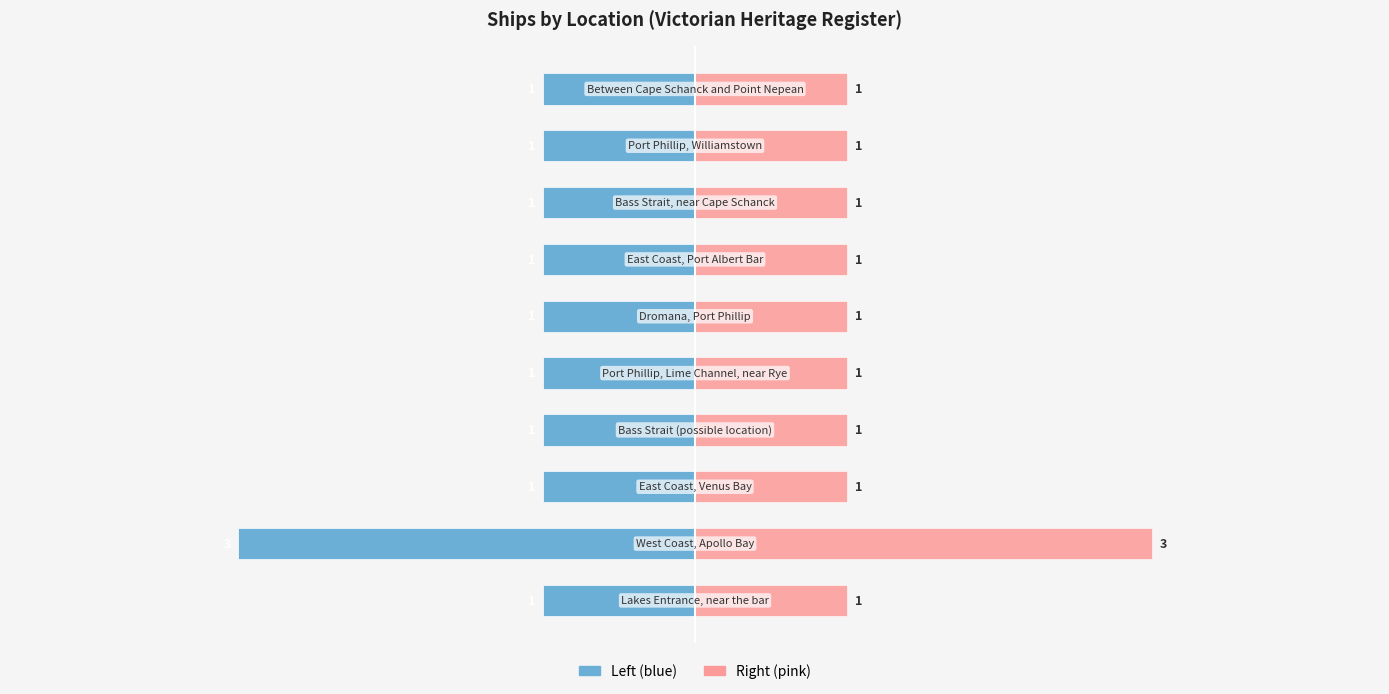

How many Ships Count (Left) values are between -1 and 0?

9